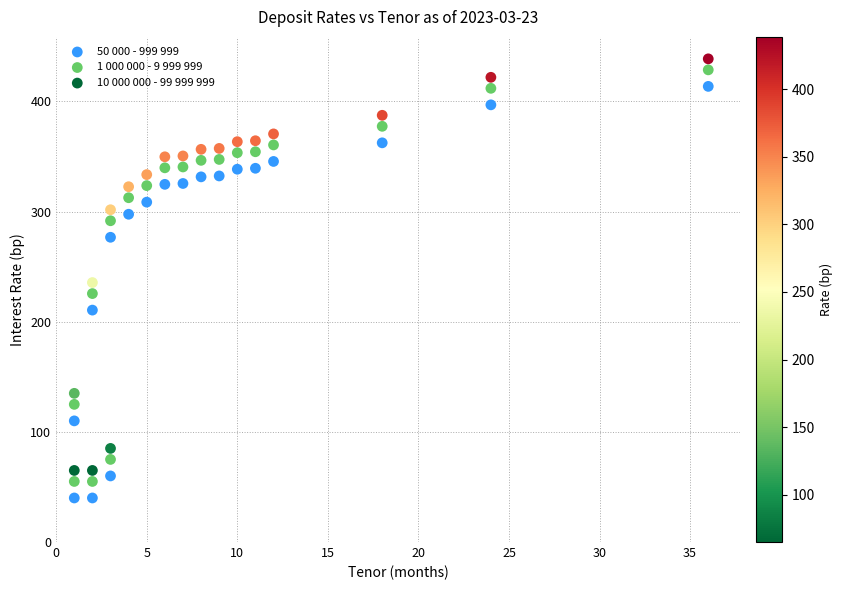

Across all data points, what is the range of X values (max minus min)?

35.0